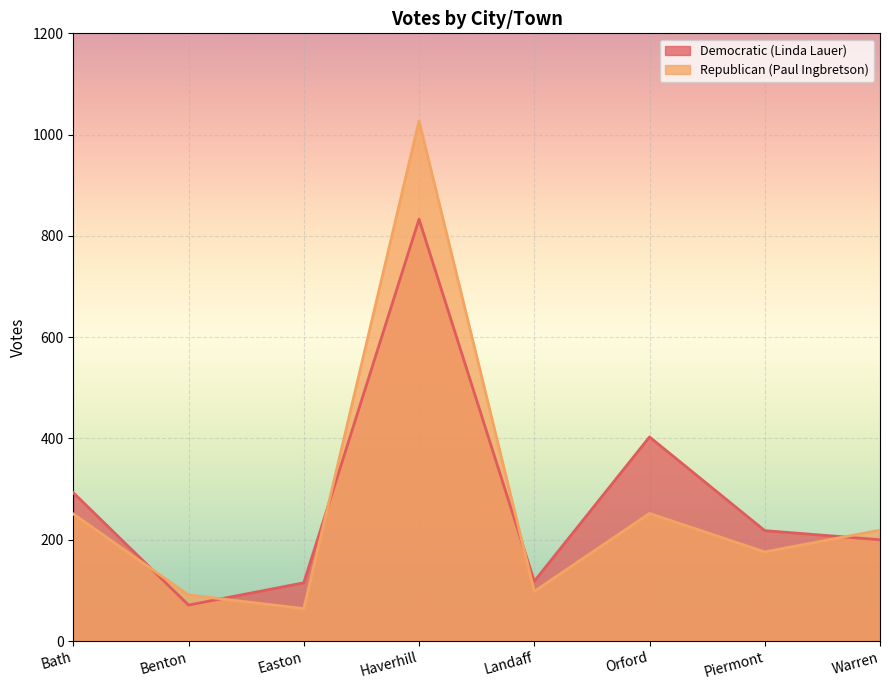

Which series has the largest total across all categories?

Democratic (Linda Lauer)